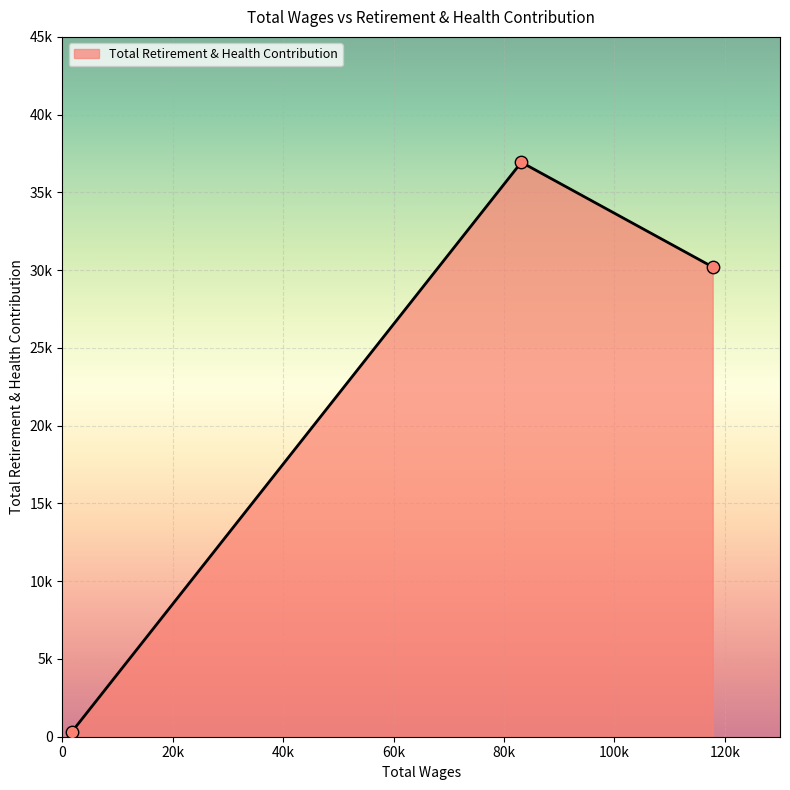

Is this an area chart (filled region under the line)?

Yes